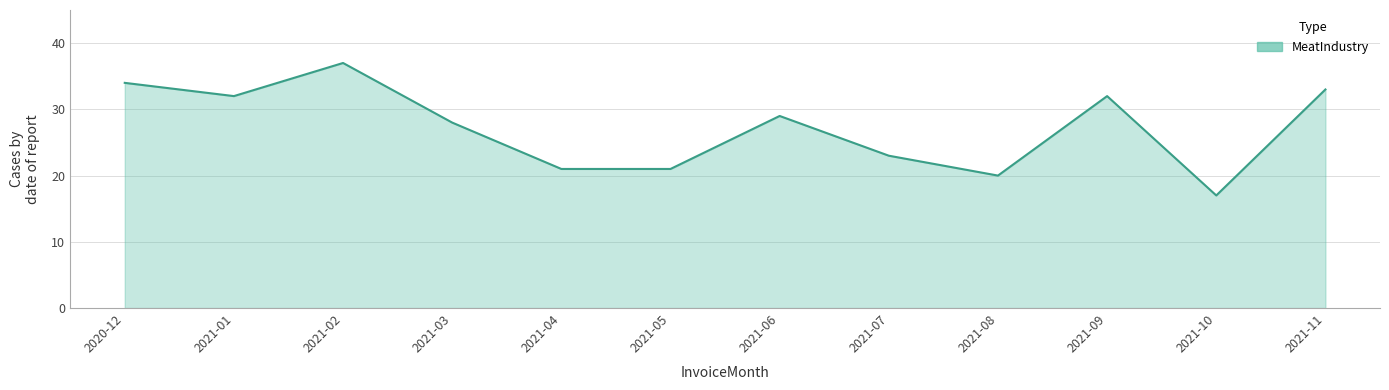

How many series are shown in this chart?

1